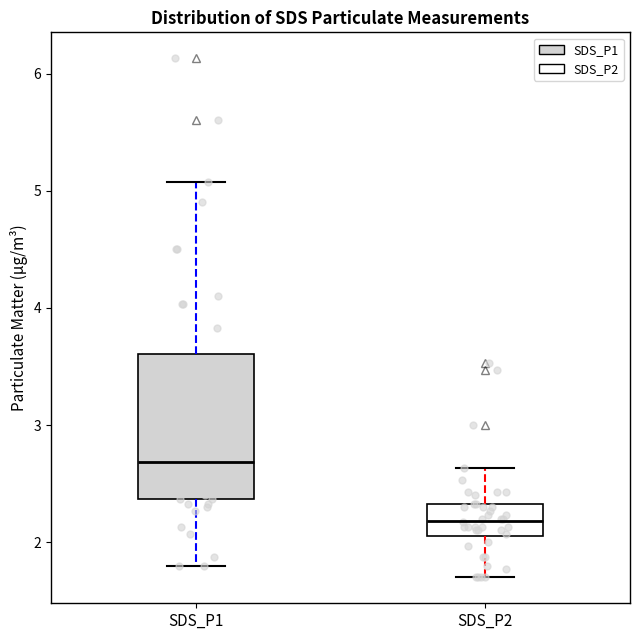

Comparing the boxes themselves (not the whiskers), which one is the tallest?

SDS_P1